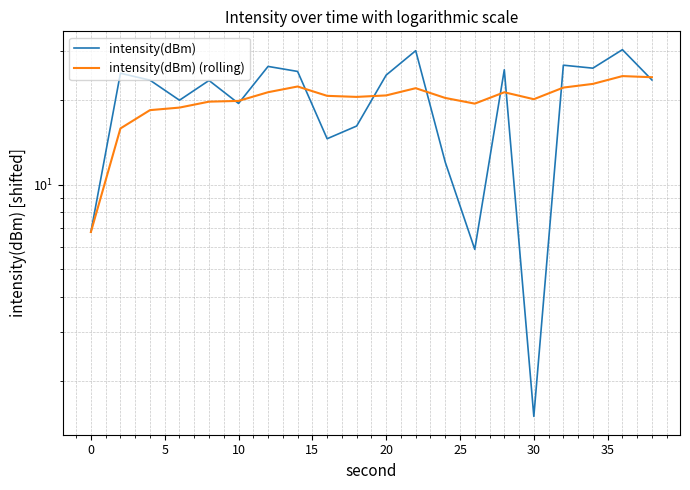

True or false: intensity(dBm) has more than 1 interior local peaks.

True